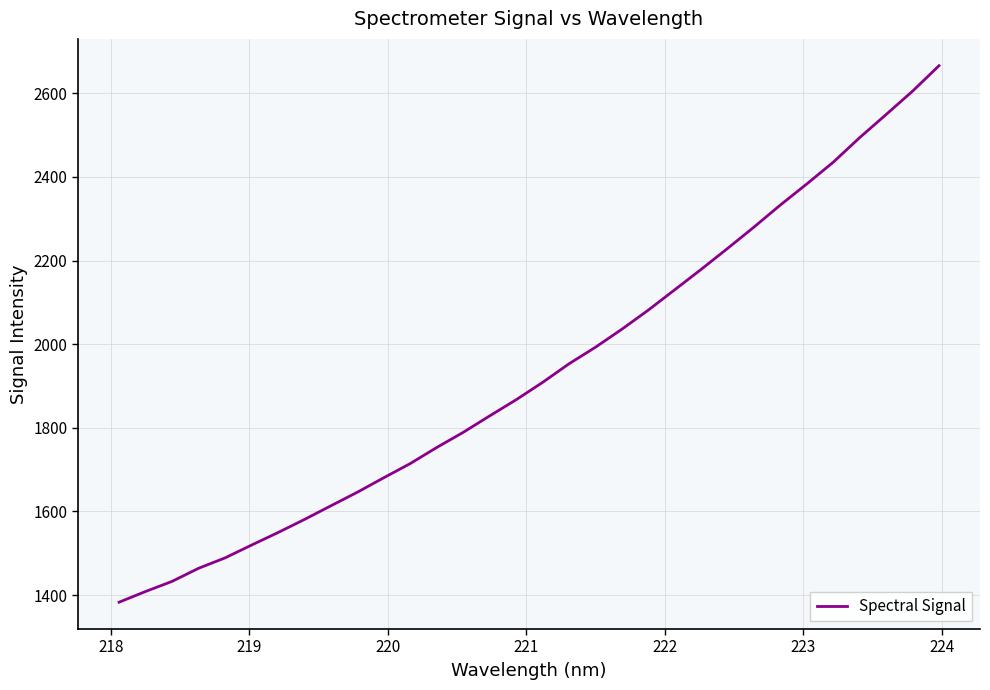

What is the smallest value displayed?

1382.9